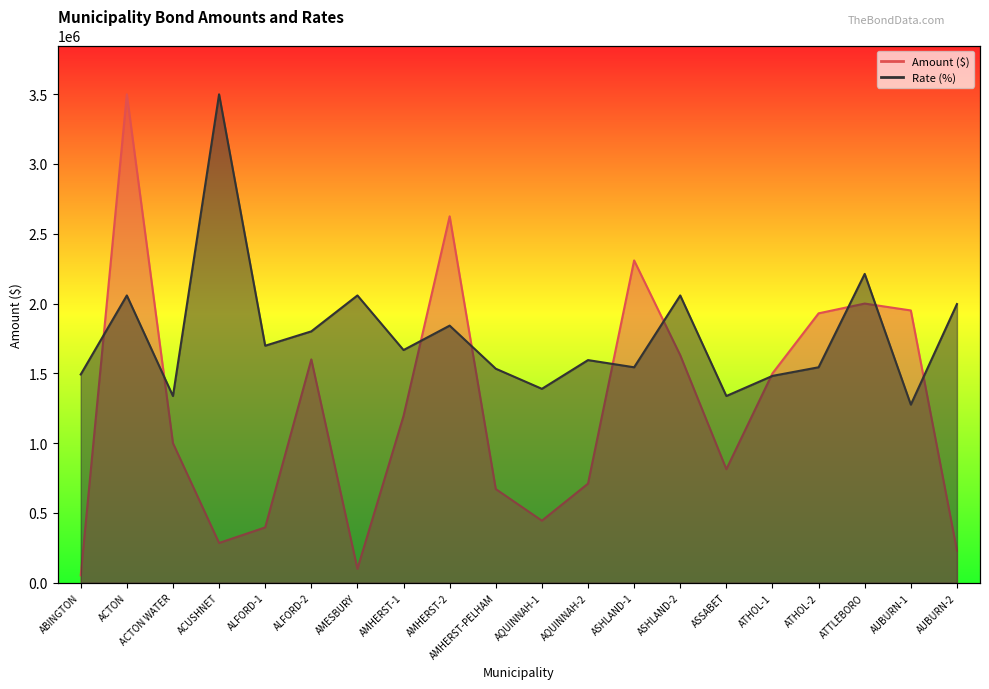

Which series has the widest spread of values?

Amount (millions)